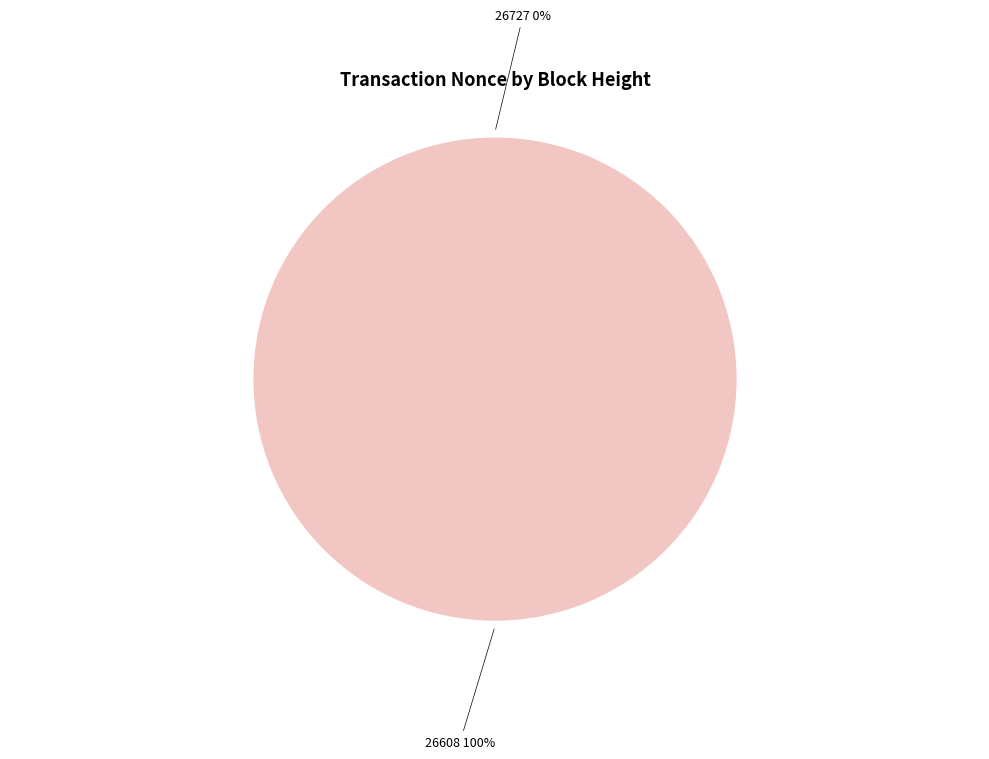

Is there any slice that represents more than half of the pie?

Yes